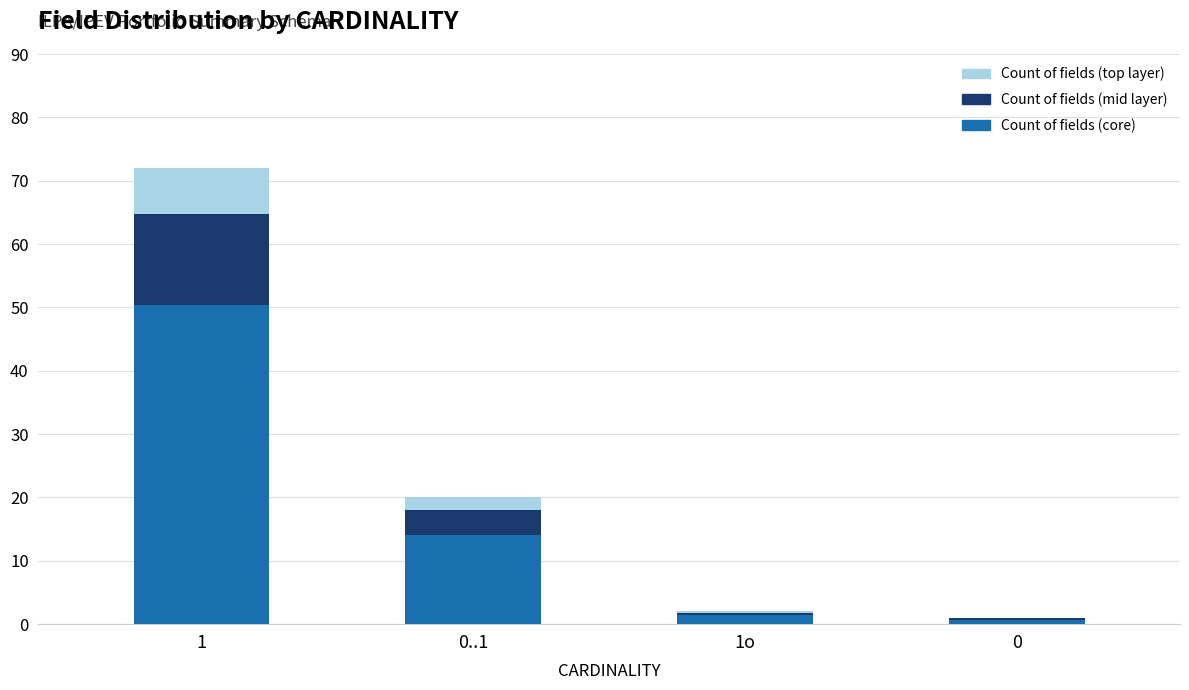

Are the bars grouped side by side (vs. stacked)?

No